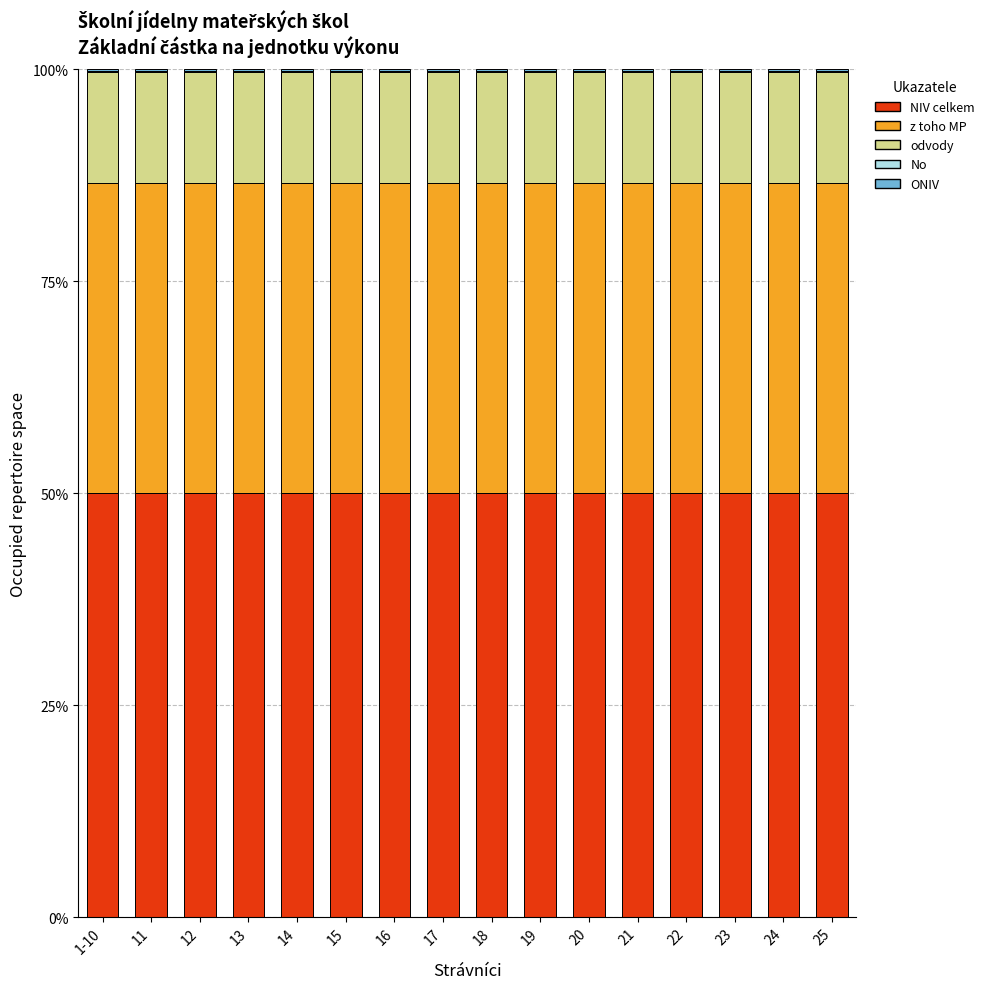

How many distinct data groups are displayed?

5